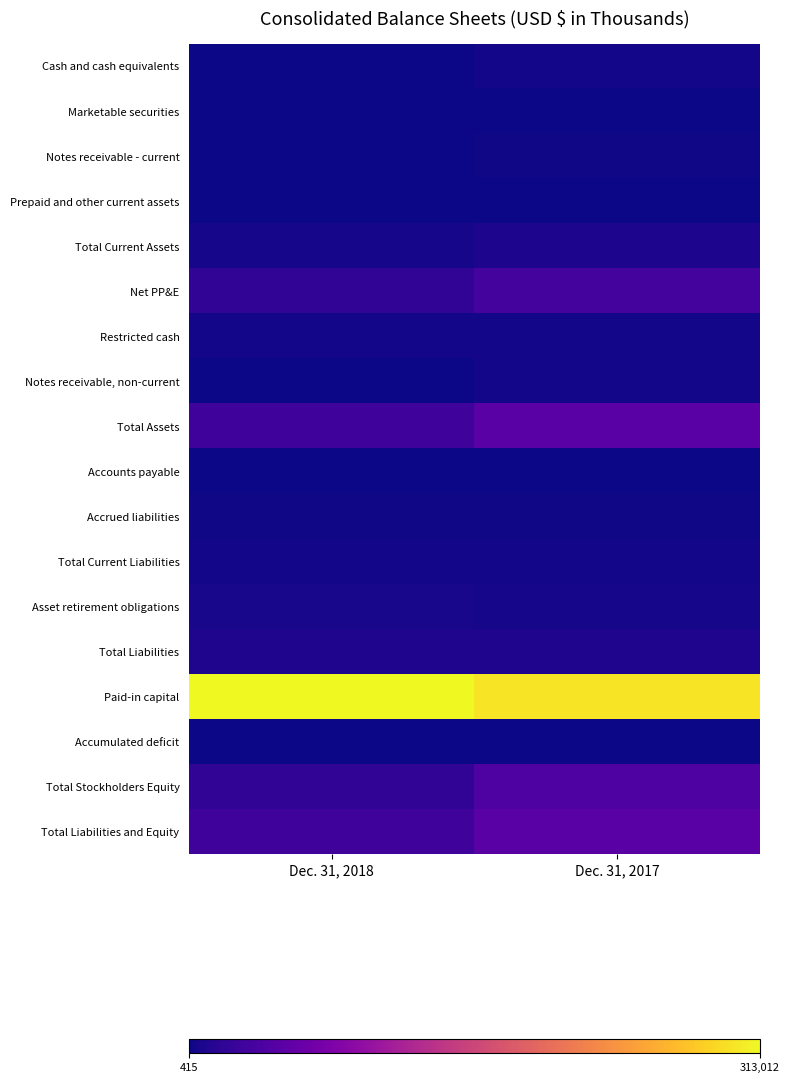

What is the spread (max minus min) of values at Dec. 31, 2018?

604886